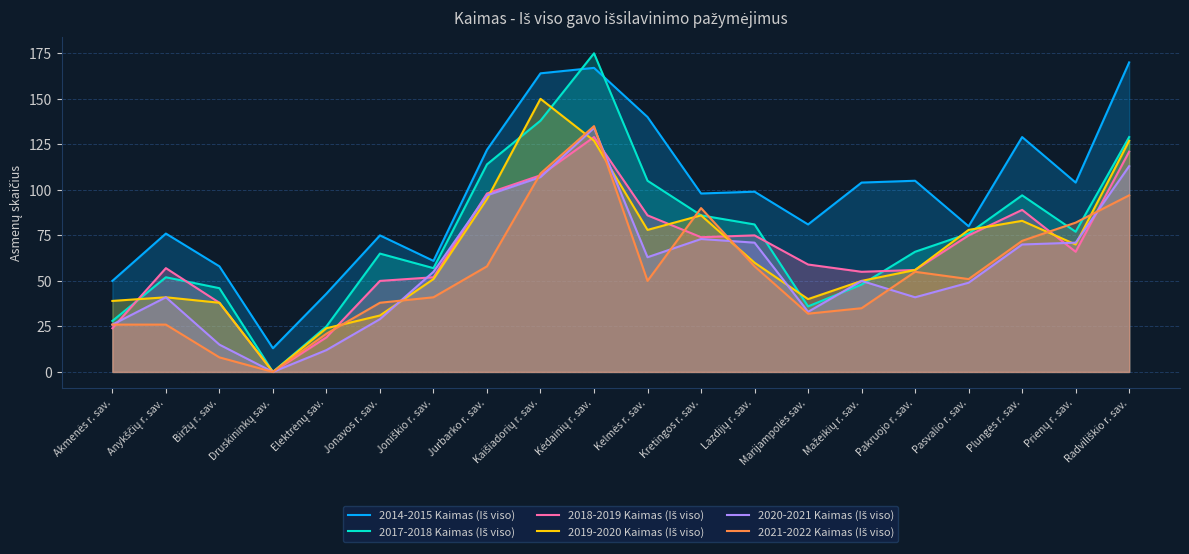

Which category has the lowest value in the 2021-2022 Kaimas (Iš viso) series?

Druskininkų sav.